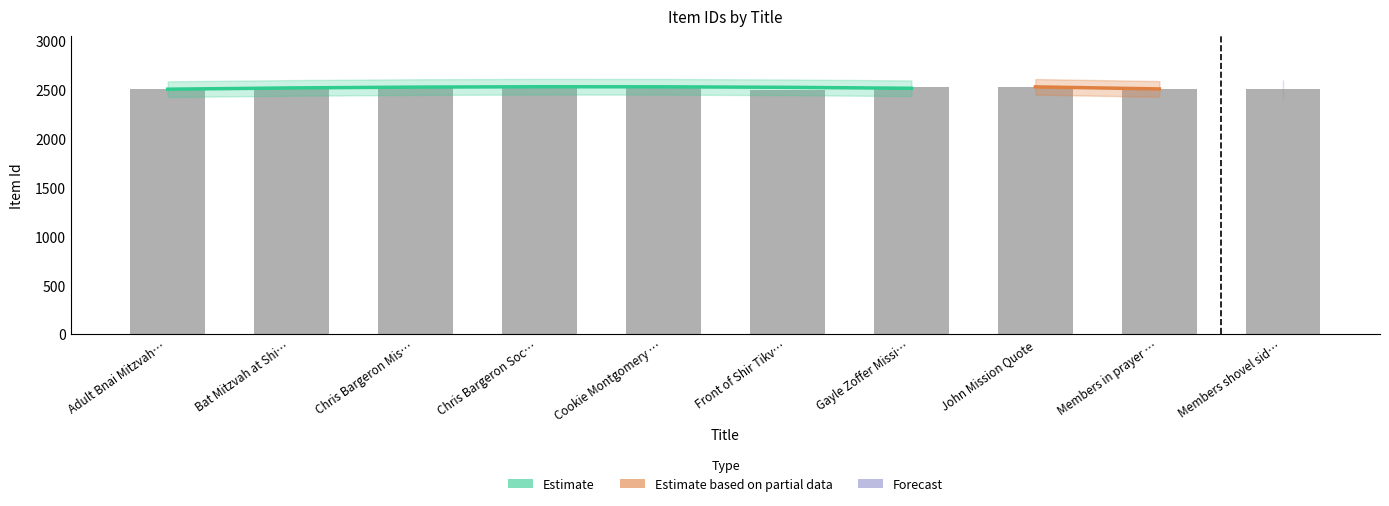

What is the maximum value shown in the chart?

2536